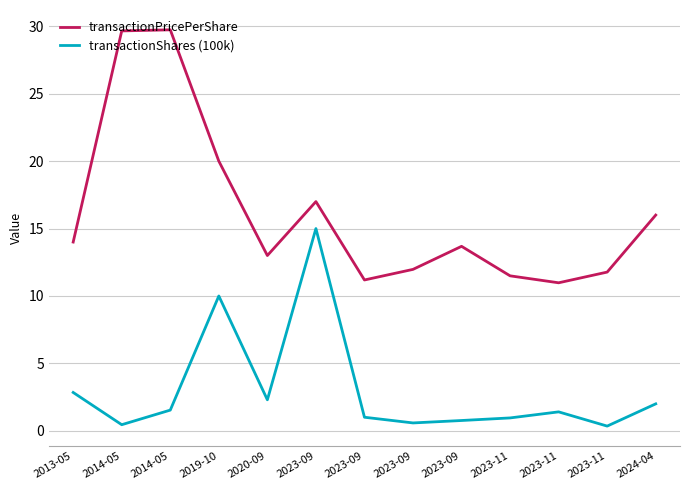

True or false: transactionPricePerShare and transactionShares (100k) intersect in this chart.

False